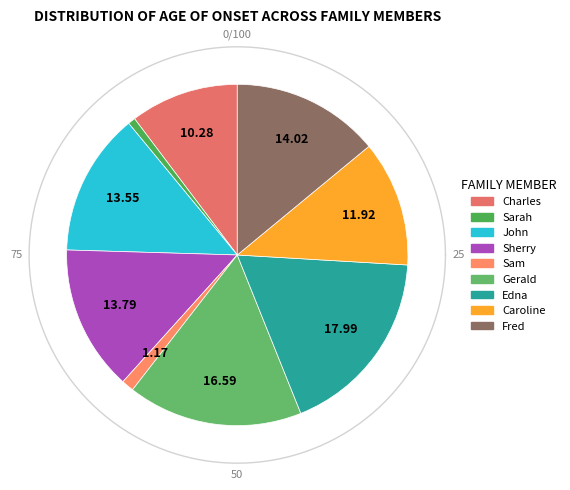

Which category has the smallest portion of the pie?

Sarah